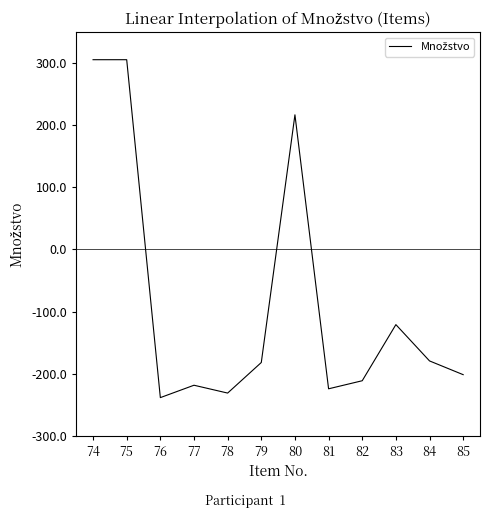

What is the difference between the maximum and minimum values?

544.2